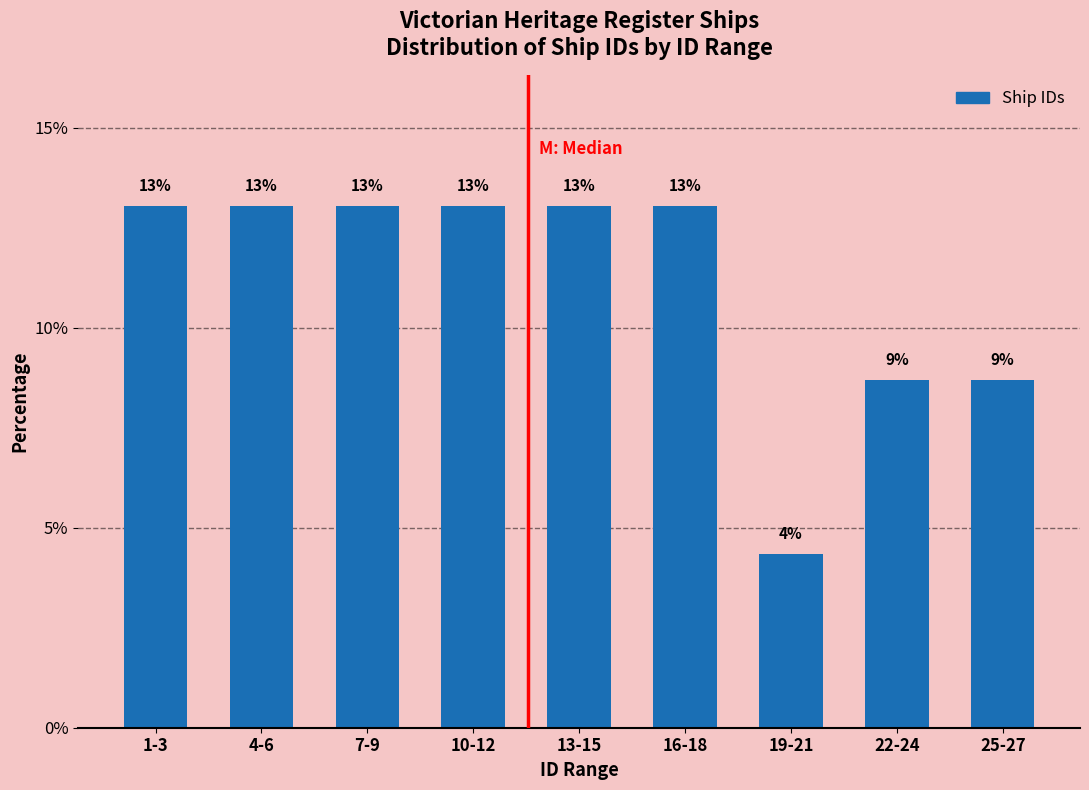

What is the average value?

11.1